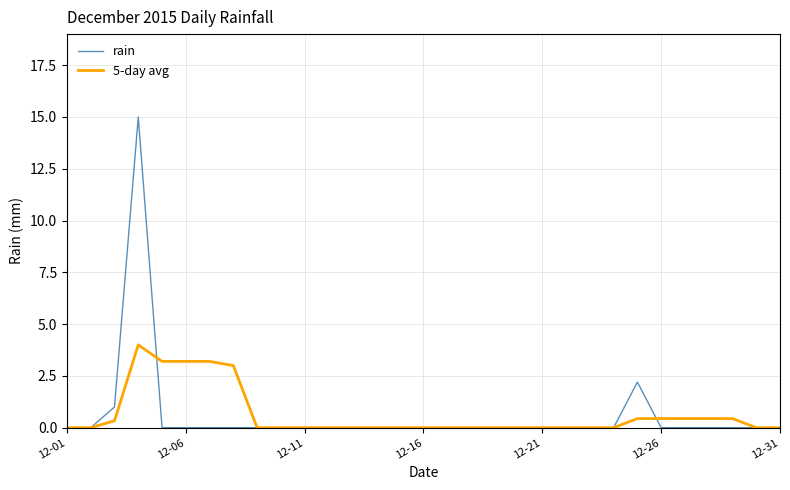

What is the maximum value for 5-day avg?

4.0